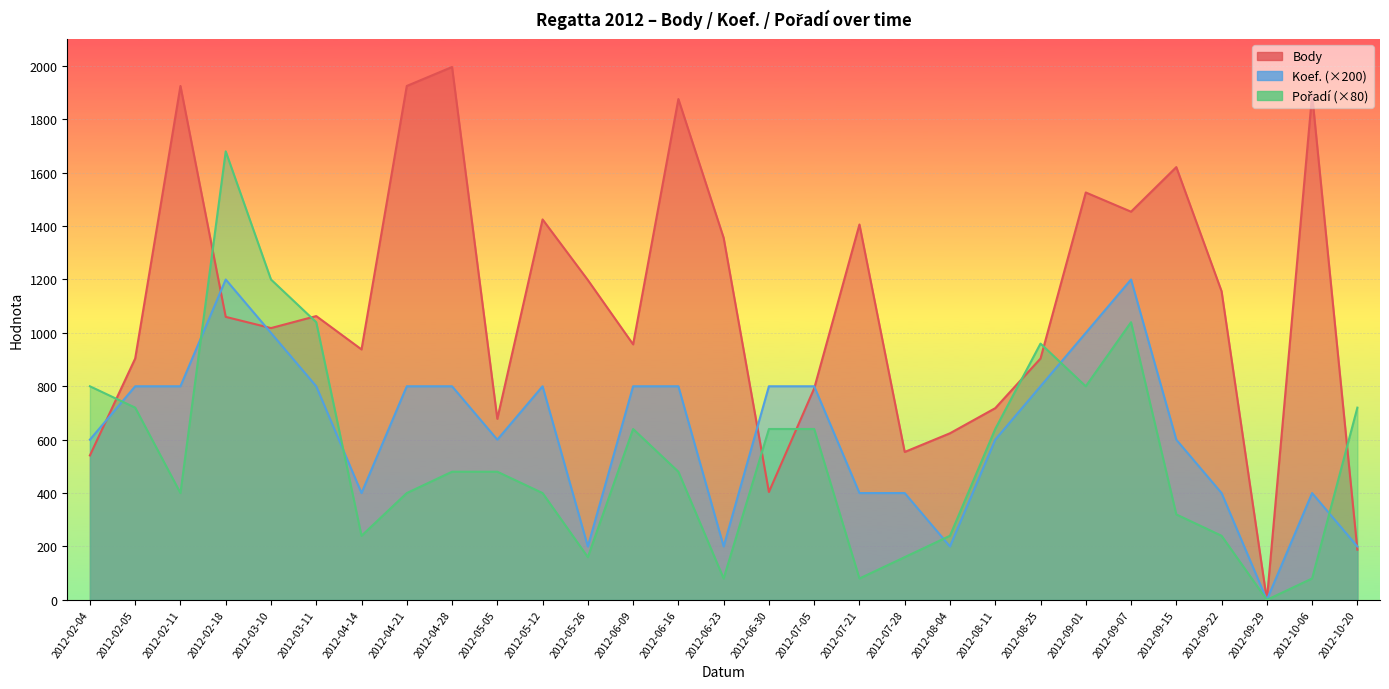

How many values in the Body series exceed 1060?

14